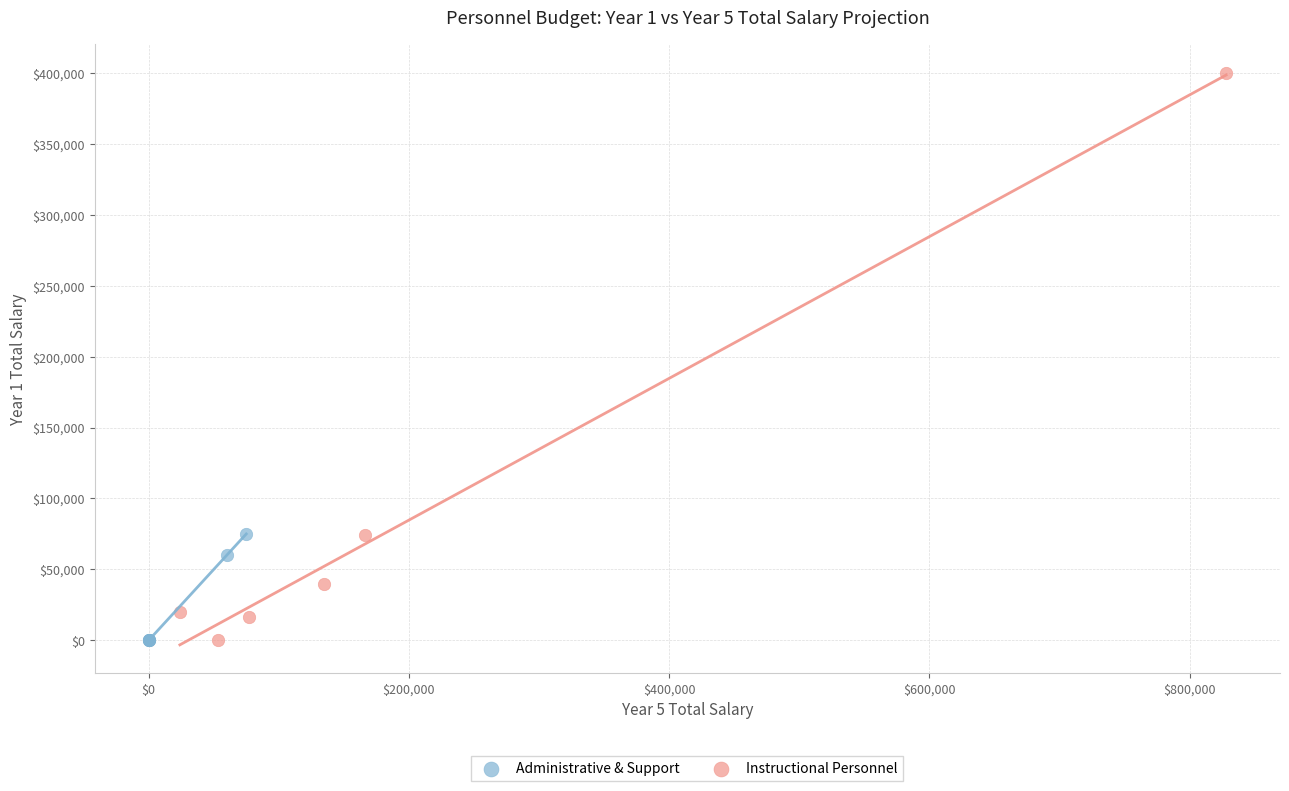

Which series contains the highest Y value?

Instructional Personnel